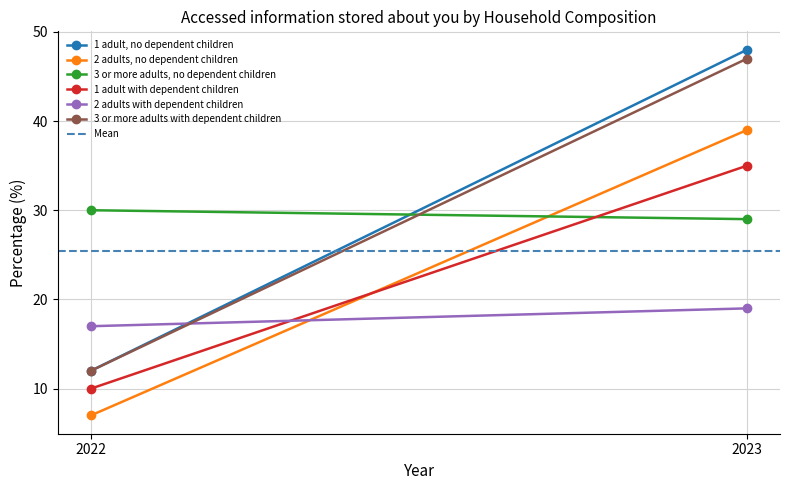

Read the 1 adult, no dependent children value at 2023.

48